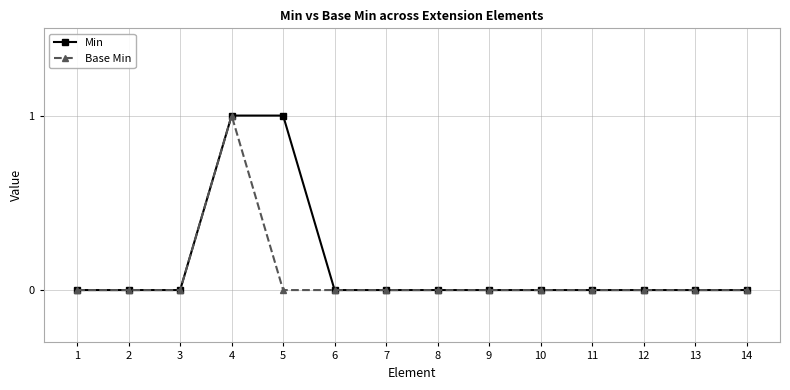

Is this an area chart (filled region under the line)?

No